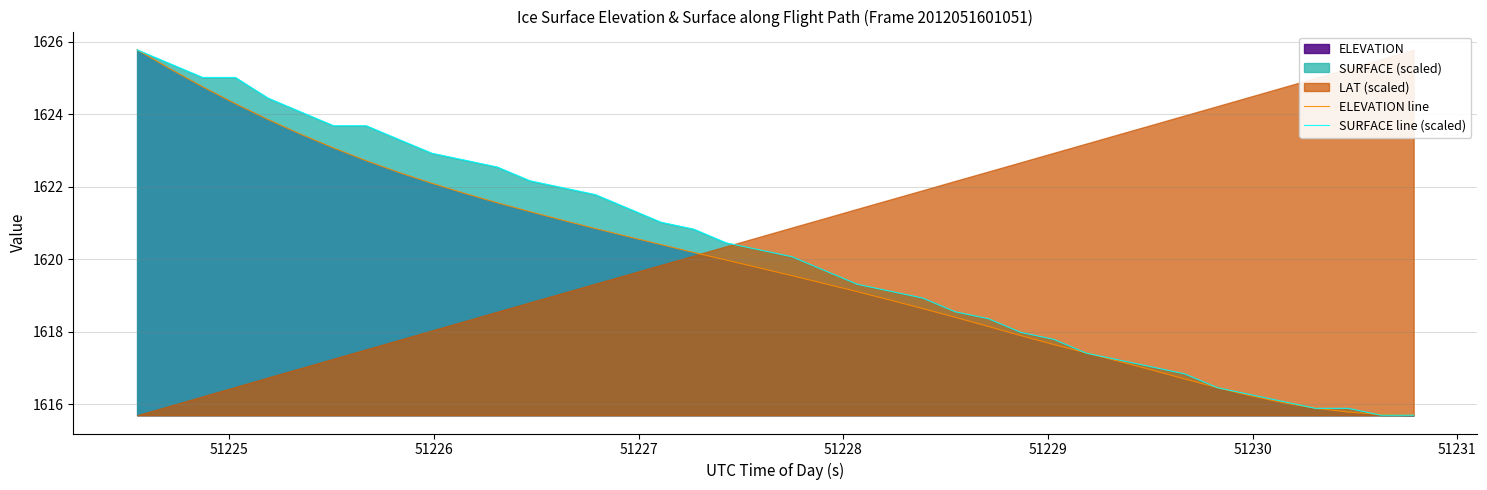

What is the lowest value of the SURFACE line (scaled) series?

1615.7